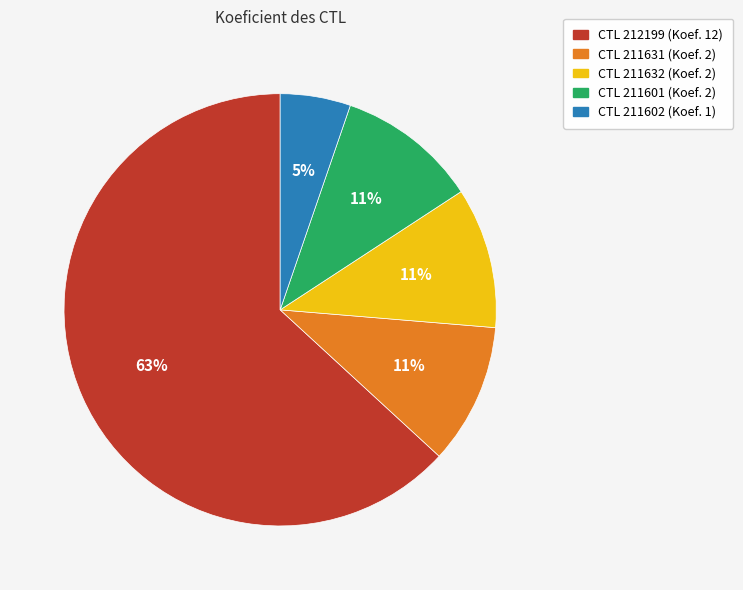

Does any single category account for the majority?

Yes